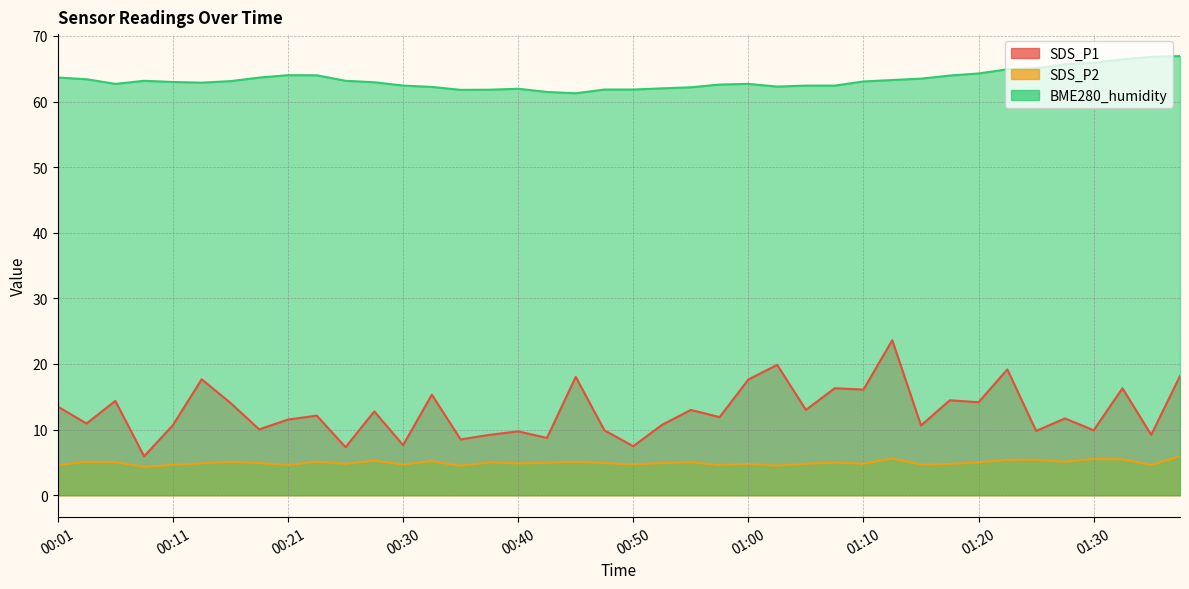

Reading left to right, what are all the values shown in this chart?

SDS_P1: 13.5	10.9	14.4	5.9	10.7	17.7	14.1	10.0	11.5	12.1	7.3	12.8	7.6	15.3	8.5	9.2	9.7	8.7	18.0	9.9	7.5	10.7	13.0	11.9	17.6	19.9	13.0	16.3	16.1	23.6	10.6	14.5	14.2	19.2	9.8	11.7	9.9	16.3	9.2	18.2
SDS_P2: 4.6	5.1	5.0	4.3	4.6	4.8	5.1	4.9	4.6	5.1	4.8	5.3	4.7	5.2	4.5	5.0	4.8	4.9	5.1	4.9	4.7	4.9	5.0	4.6	4.8	4.5	4.8	5.0	4.8	5.6	4.7	4.8	5.0	5.4	5.4	5.1	5.5	5.5	4.6	6.0
BME280_humidity: 63.7	63.4	62.7	63.2	63.0	62.9	63.1	63.6	64.0	64.0	63.2	62.9	62.4	62.2	61.8	61.8	62.0	61.5	61.3	61.8	61.8	62.0	62.2	62.6	62.7	62.3	62.4	62.4	63.1	63.3	63.5	64.0	64.3	64.9	65.1	65.7	65.9	66.4	66.8	66.9